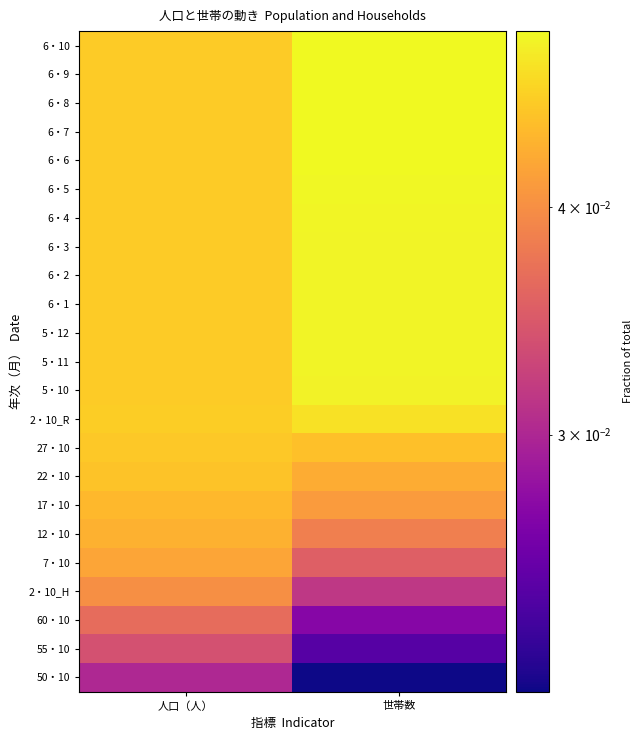

At how many categories does at least one series exceed 0?

2